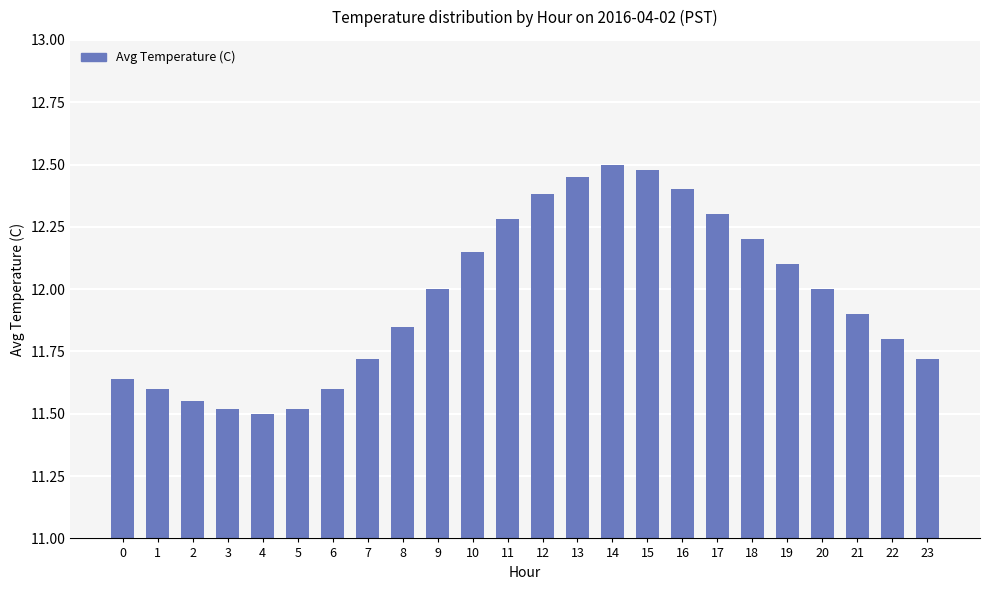

At which category does the chart reach its peak across all series?

14